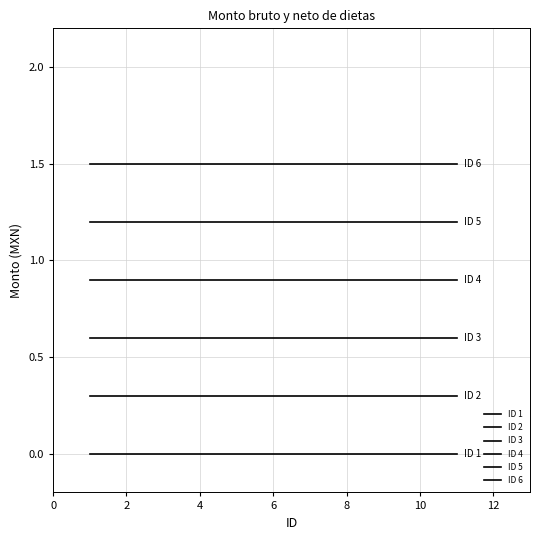

Is this an area chart (filled region under the line)?

No